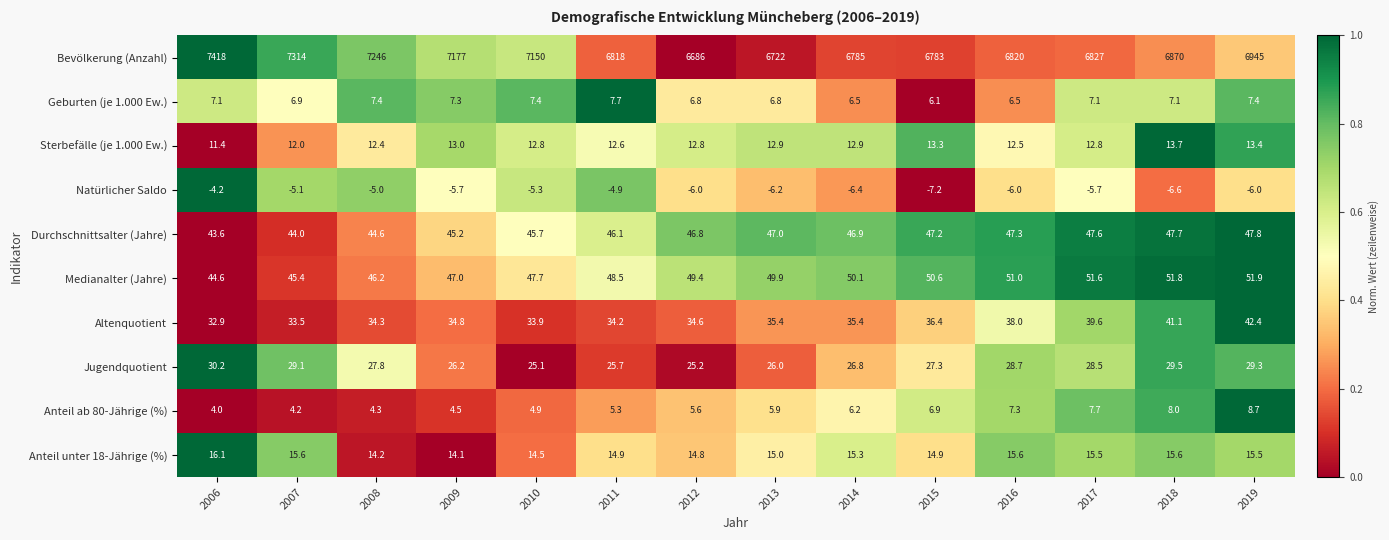

What is the maximum value shown in the chart?

7418.0